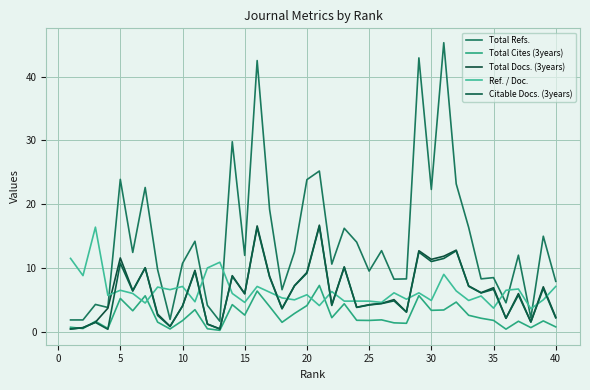

Reading left to right, transcribe all the data shown in this chart.

Total Refs.: 1.8	1.8	4.3	3.8	23.9	12.4	22.6	9.7	1.9	10.7	14.2	4.1	1.6	29.8	12.0	42.5	19.2	6.6	12.5	23.9	25.2	10.6	16.2	14.0	9.5	12.7	8.2	8.3	42.9	22.3	45.3	23.2	16.4	8.3	8.5	4.5	12.0	2.2	15.0	7.9
Total Cites (3years): 0.7	0.5	1.6	0.5	5.2	3.3	5.6	1.5	0.4	1.7	3.5	0.5	0.2	4.2	2.6	6.4	4.0	1.5	2.9	4.1	7.3	2.2	4.4	1.8	1.8	1.9	1.4	1.3	5.7	3.4	3.4	4.6	2.6	2.1	1.8	0.4	1.6	0.6	1.7	0.8
Total Docs. (3years): 0.4	0.6	1.5	3.7	11.6	6.5	10.0	2.8	0.8	4.0	9.6	1.2	0.5	8.8	6.0	16.6	8.7	3.7	7.2	9.3	16.7	4.2	10.2	3.8	4.2	4.5	5.0	3.1	12.7	11.3	11.8	12.8	7.2	6.1	6.9	2.1	6.0	1.5	7.0	2.3
Ref. / Doc.: 11.5	8.8	16.4	5.7	6.5	6.0	4.5	7.0	6.6	7.1	4.7	10.0	10.9	6.0	4.6	7.1	6.2	5.3	5.0	5.8	4.1	6.3	4.8	4.8	4.8	4.6	6.1	5.1	6.1	4.9	9.0	6.4	4.9	5.6	3.7	6.5	6.7	3.6	5.0	7.1
Citable Docs. (3years): 0.4	0.6	1.5	0.4	10.8	6.4	10.0	2.6	0.8	4.0	9.5	1.2	0.4	8.7	6.0	16.4	8.6	3.6	7.2	9.2	16.5	4.1	10.1	3.8	4.2	4.4	4.8	3.1	12.5	11.0	11.5	12.7	7.1	6.1	6.7	2.1	5.8	1.5	6.8	2.2